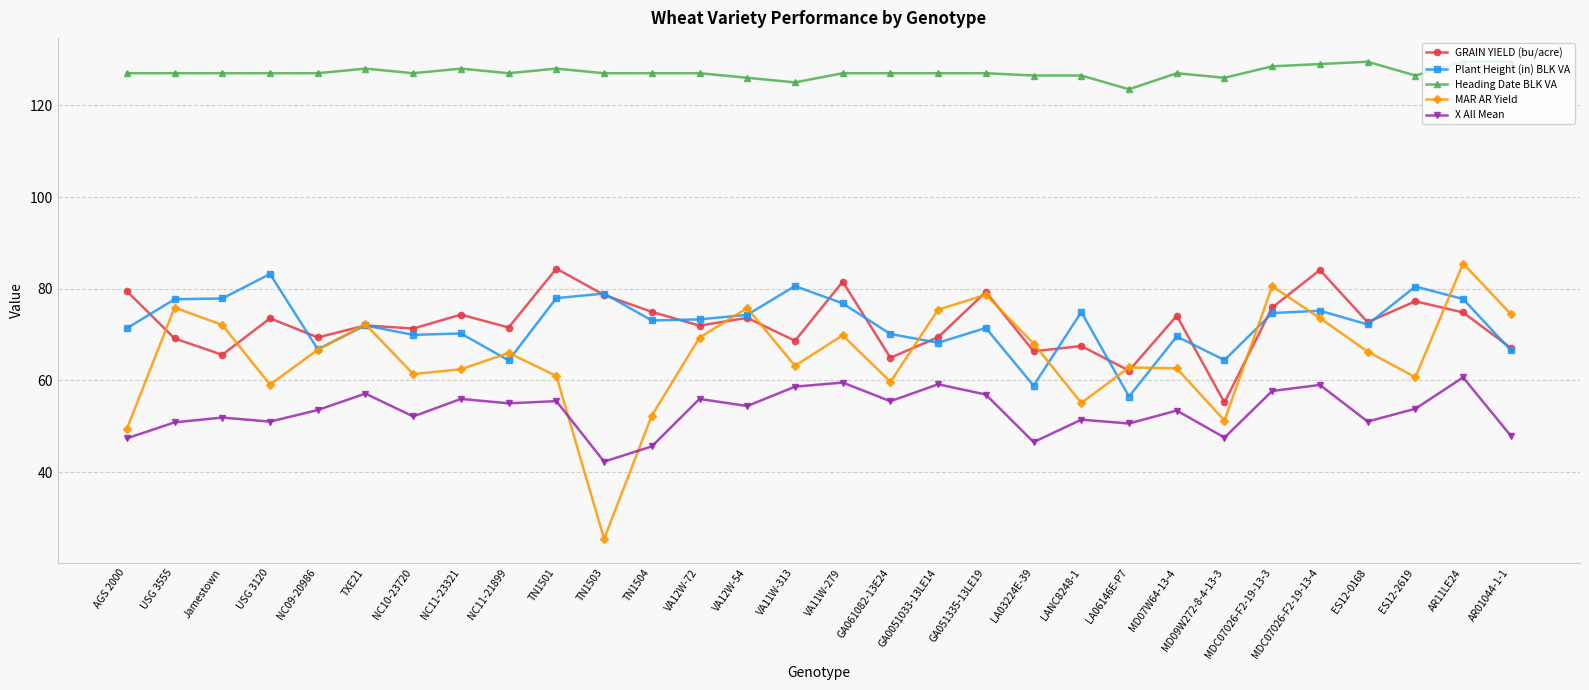

Which series has the largest range (max minus min)?

MAR AR Yield